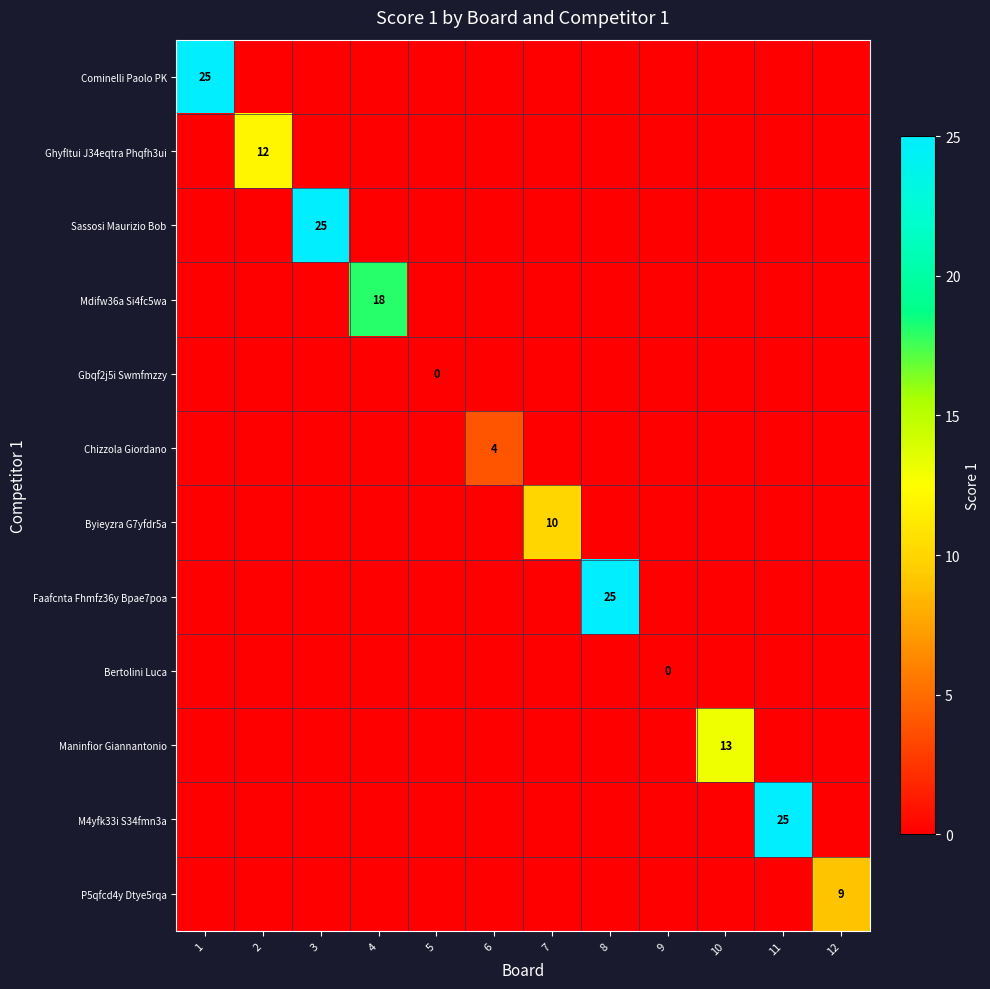

Which has a higher value, 6 or 1?

1